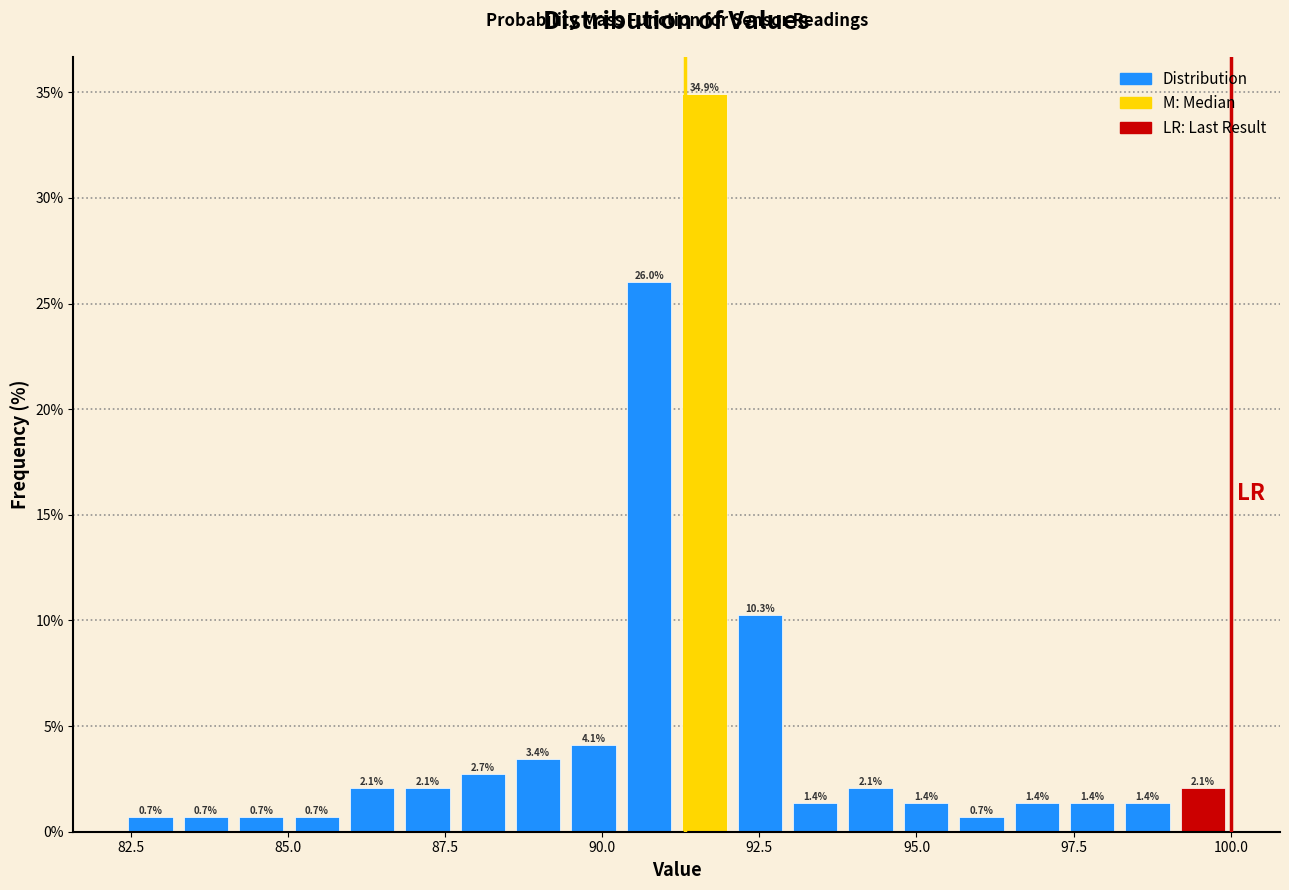

Around what value on the x-axis is the tallest bar? Give the approximate position of its centre, as read against the axis.

91.5